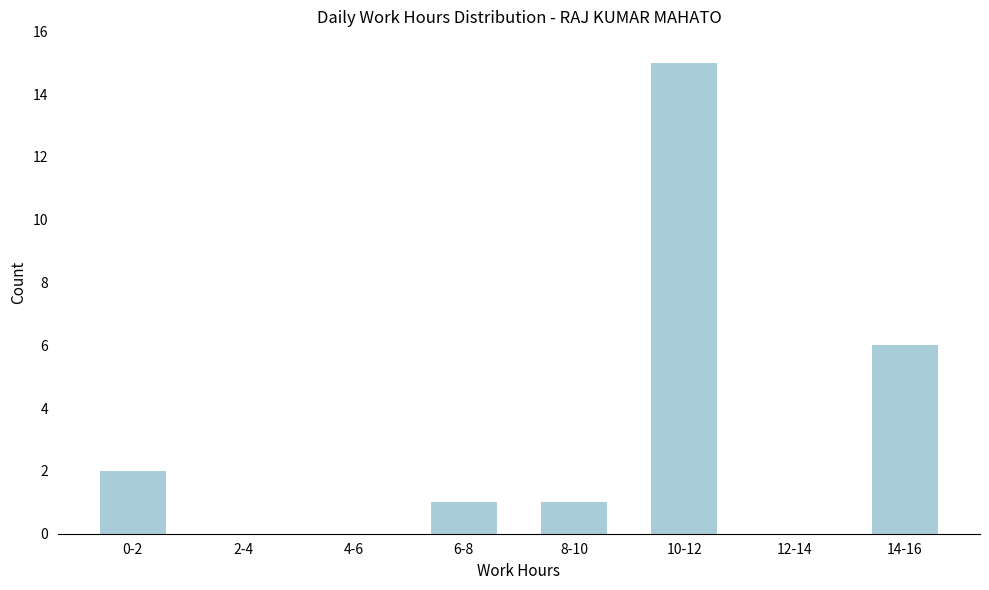

Reading left to right, transcribe all the data shown in this chart.

0-2=2	2-4=0	4-6=0	6-8=1	8-10=1	10-12=15	12-14=0	14-16=6